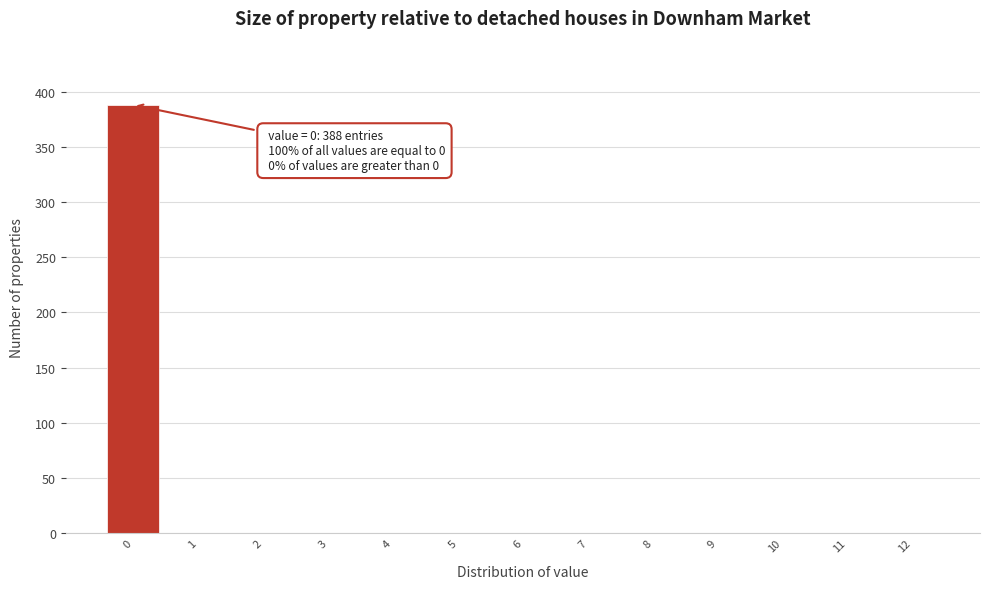

Over which range of the x-axis is the bar tallest?

-0.5 to 0.5